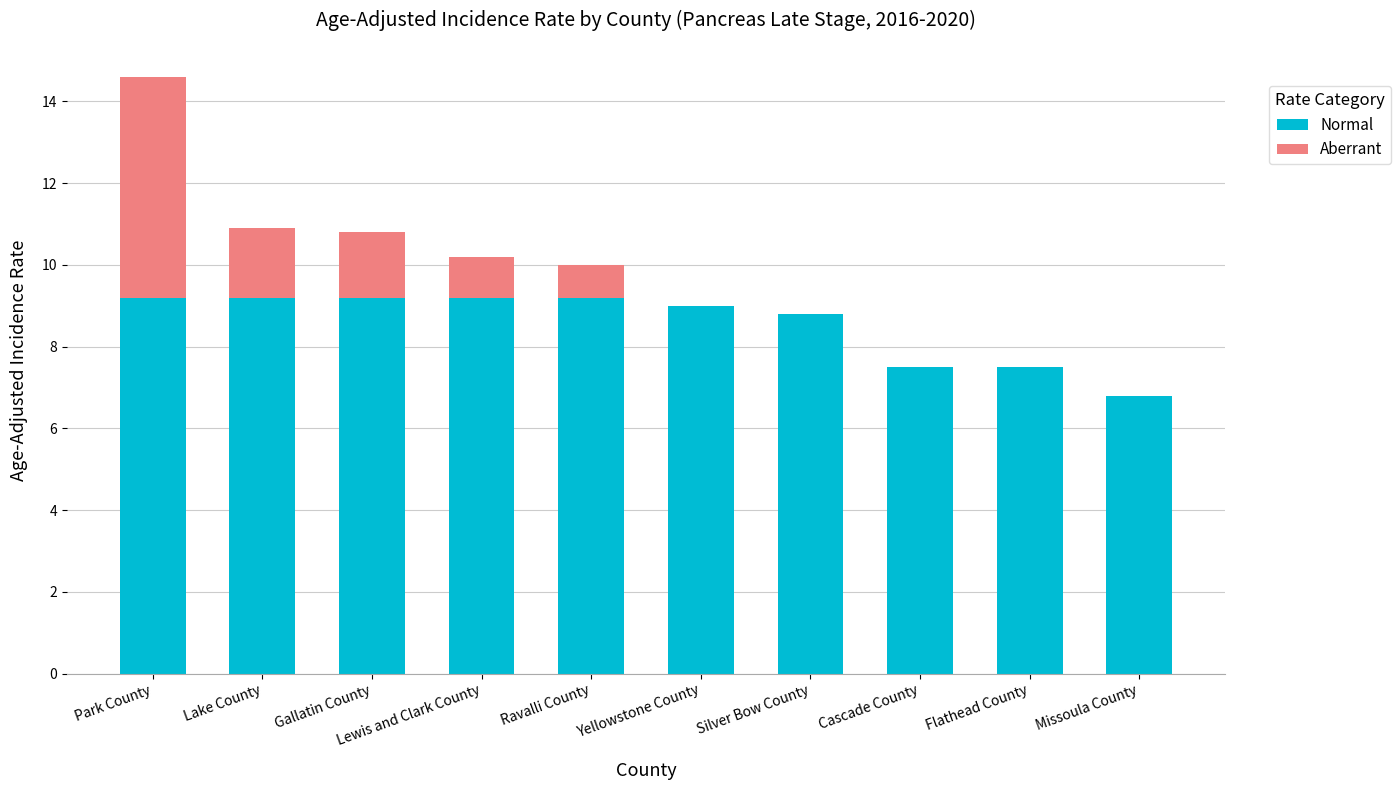

What is the total value across all series at Lake County?

10.9